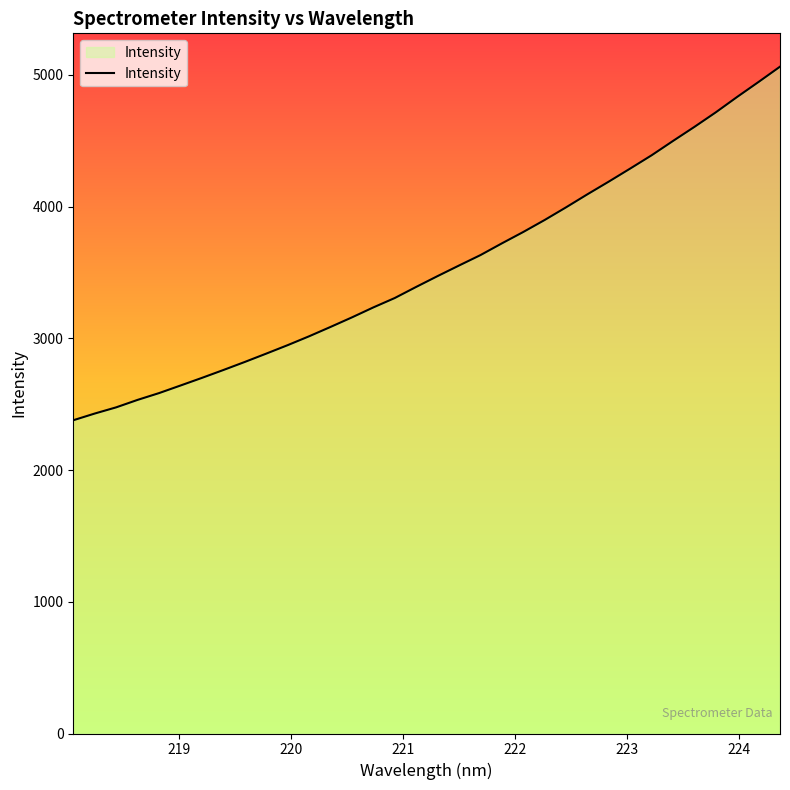

Does the chart have visible grid lines?

No